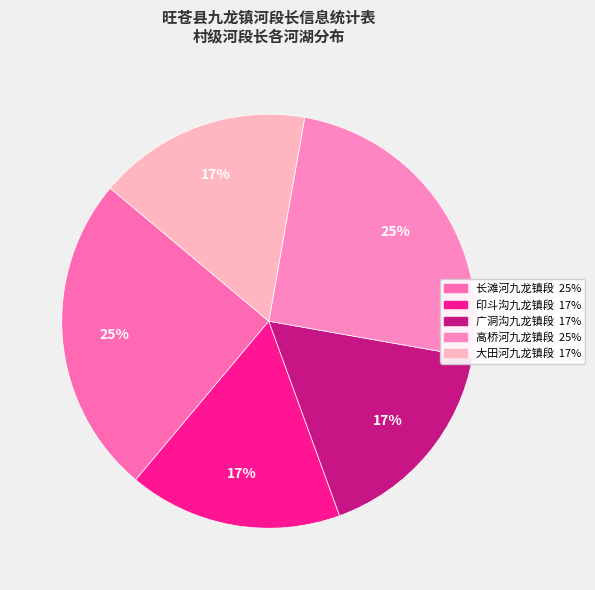

Does any single category account for the majority?

No